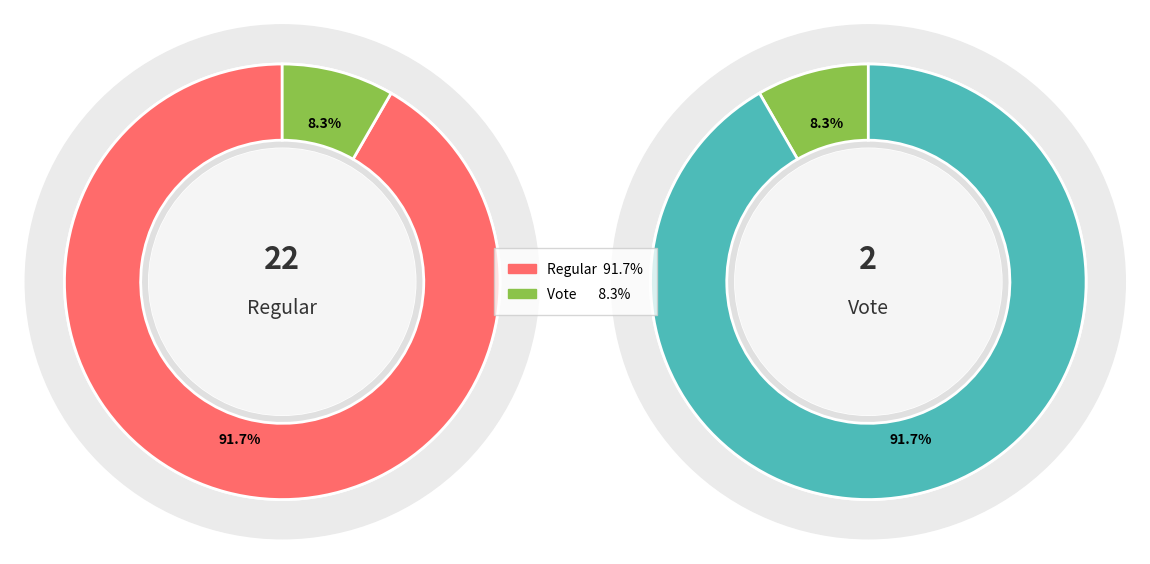

How many slices are in this pie chart?

2